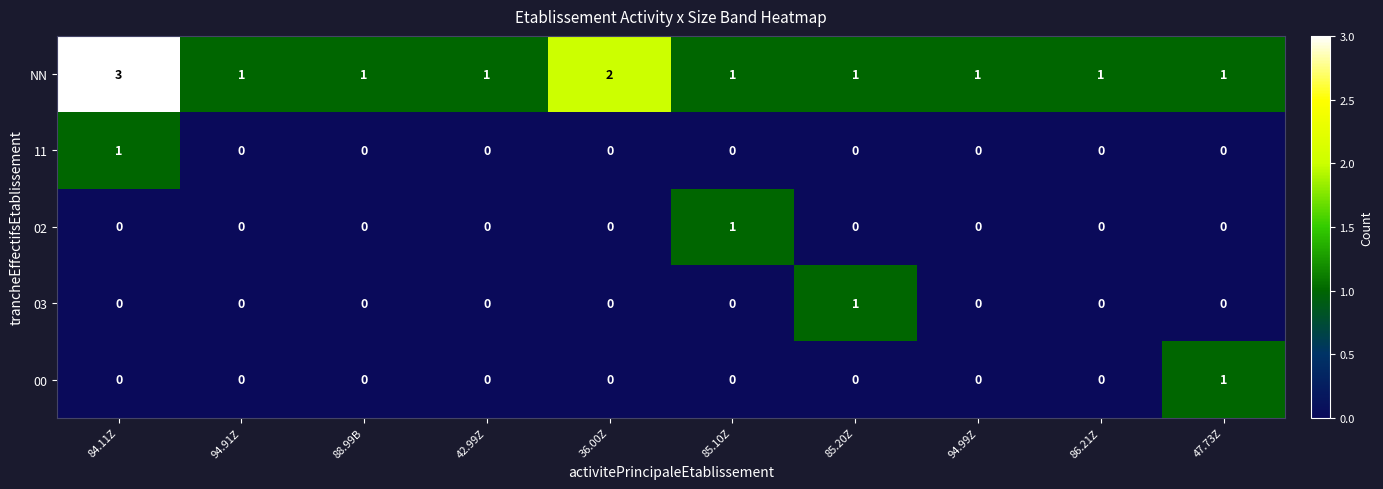

Which series has the largest total across all categories?

NN